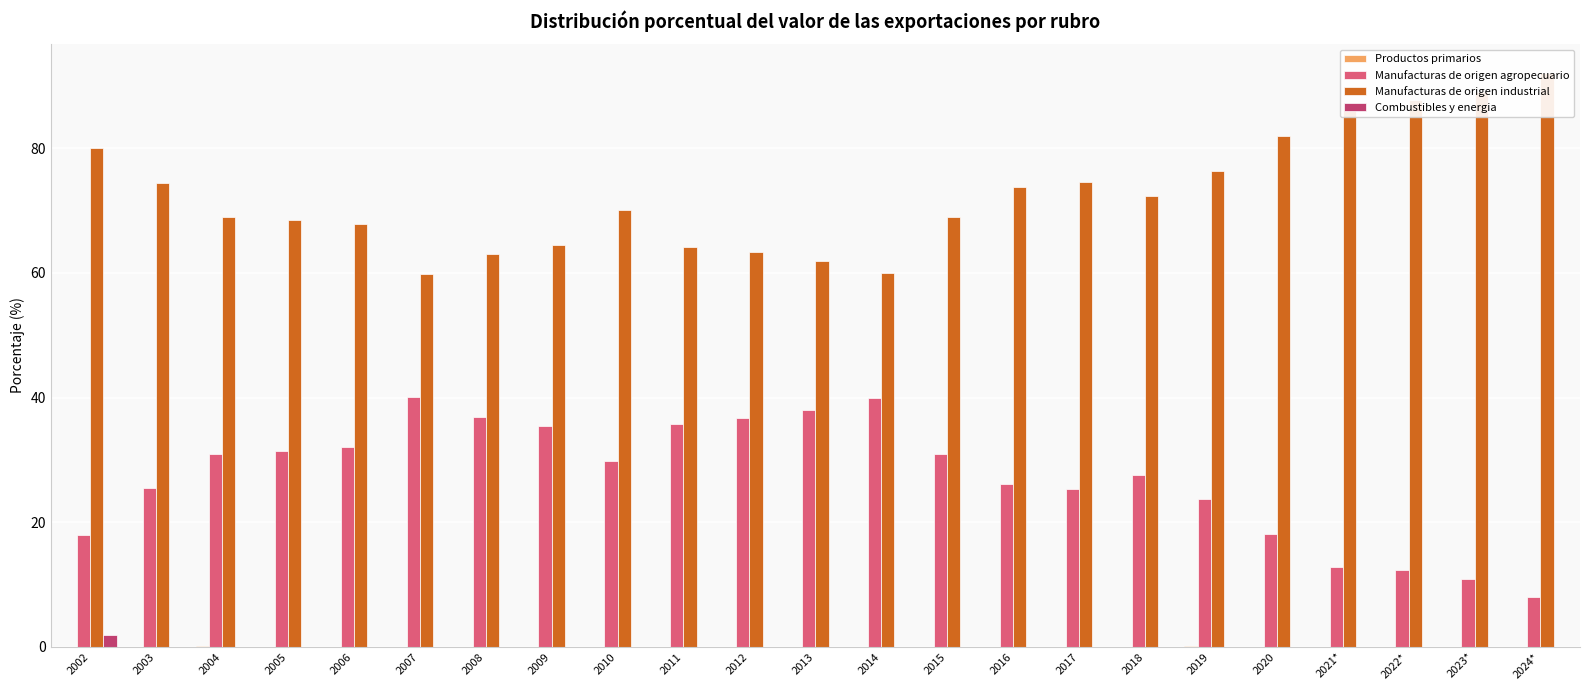

At how many categories does at least one series exceed 85?

4